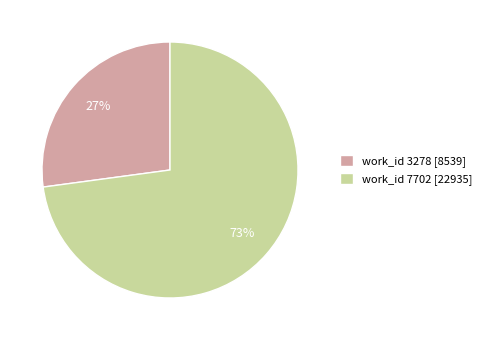

To the nearest percent, what portion does work_id 3278 [8539] represent?

27%